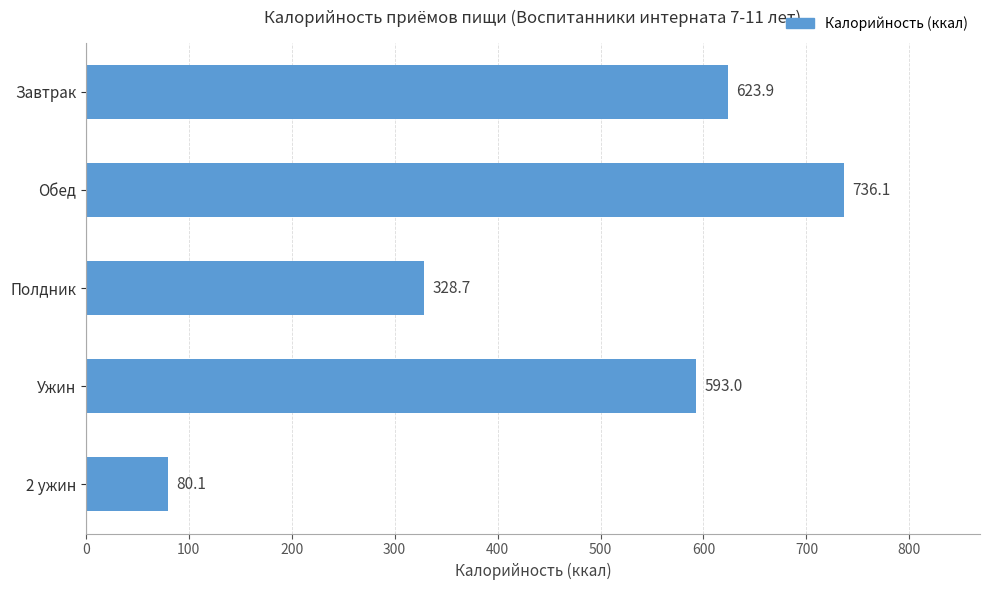

What is the sum of the values at 2 ужин and Обед?

816.2